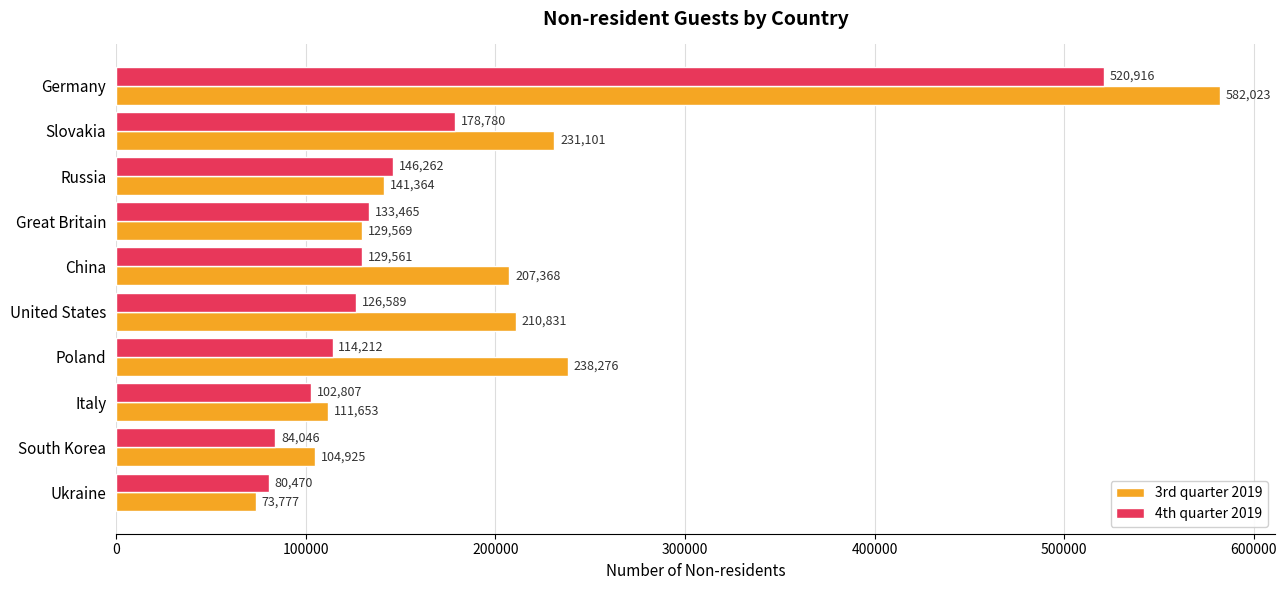

List the series in order of their overall mean, highest first.

3rd quarter 2019, 4th quarter 2019